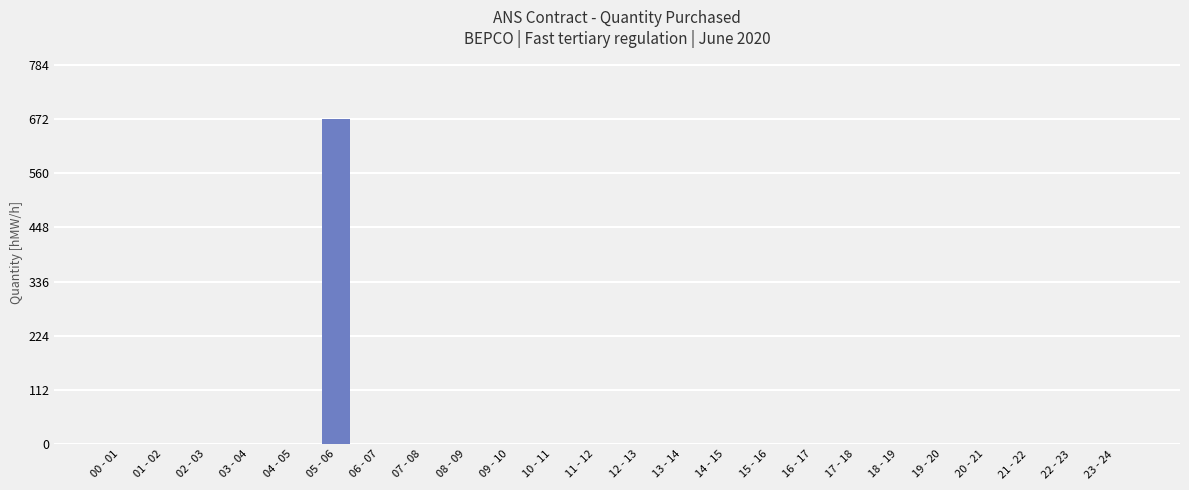

How many data points are above 0?

1